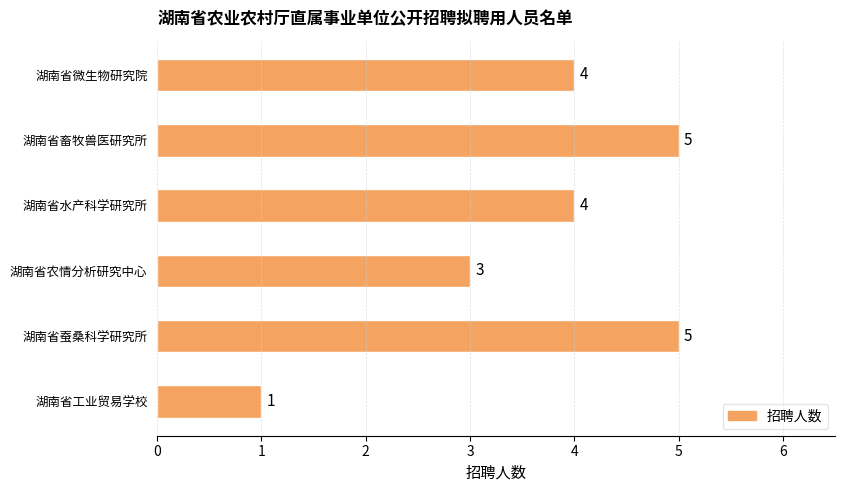

Reading top to bottom, transcribe all the data shown in this chart.

湖南省微生物研究院=4	湖南省畜牧兽医研究所=5	湖南省水产科学研究所=4	湖南省农情分析研究中心=3	湖南省蚕桑科学研究所=5	湖南省工业贸易学校=1